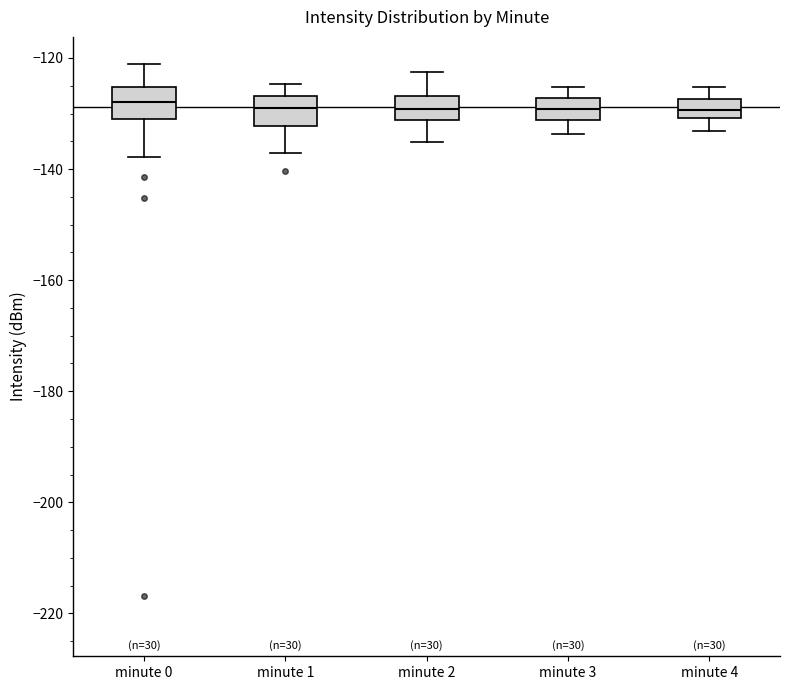

Reading left to right, transcribe this box plot: for each box, give where its median line is, the range the box spans, and where its two whiskers end, as read against the y-axis. The values are not printed on the chart, so give them approximately, as read against the axis.

minute 0: median -128, box -132 to -126, whiskers -138 to -122
minute 1: median -128, box -132 to -126, whiskers -138 to -124
minute 2: median -130, box -132 to -126, whiskers -136 to -122
minute 3: median -130, box -132 to -128, whiskers -134 to -126
minute 4: median -130 (inside the box), box -130 to -128, whiskers -134 to -126